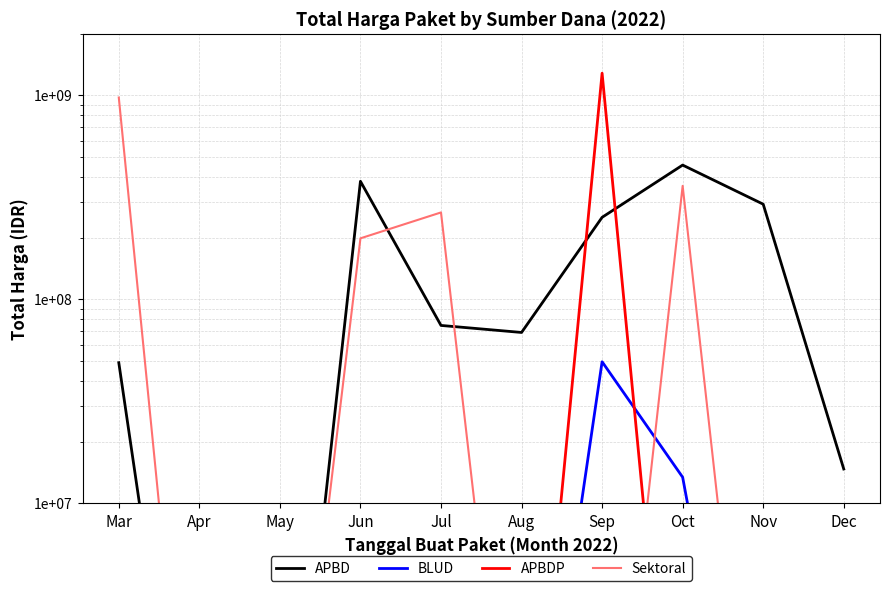

Which series has the largest total across all categories?

Sektoral